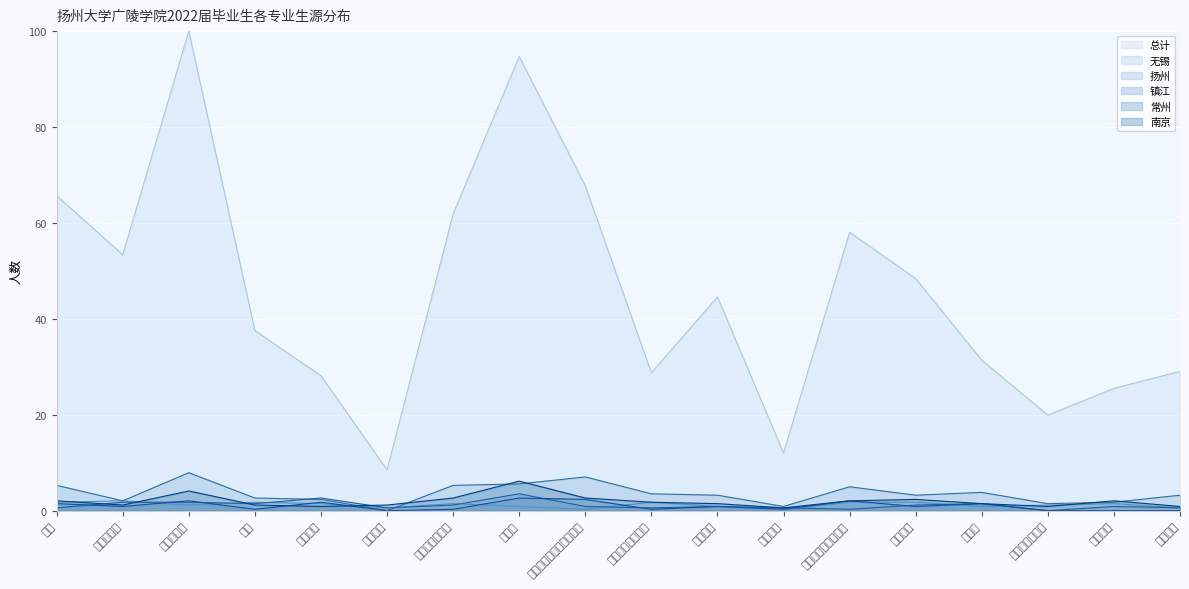

Where is the first local maximum for 无锡?

广播电视学